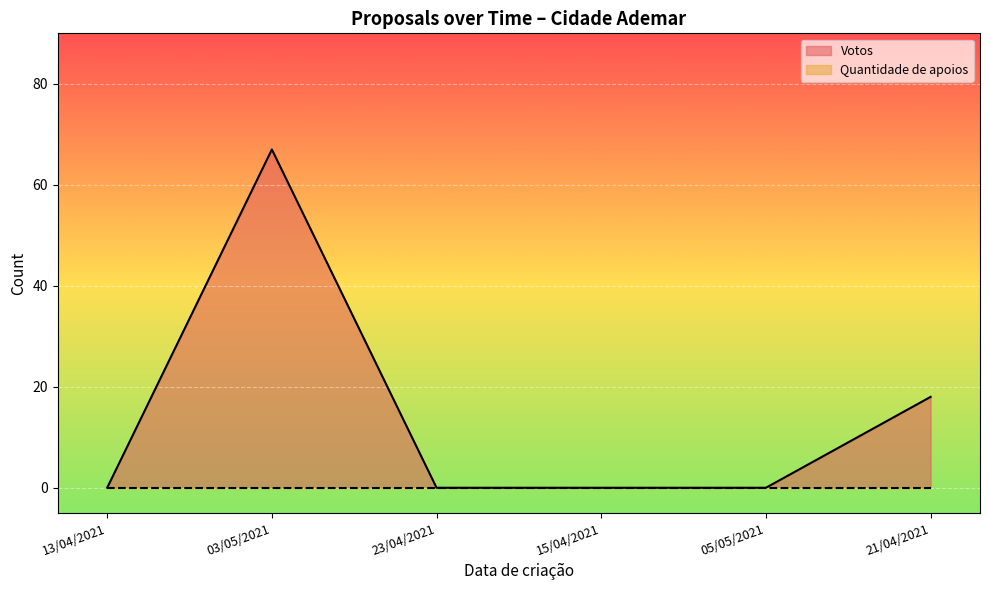

What is the value of the 2nd point from the left?

67